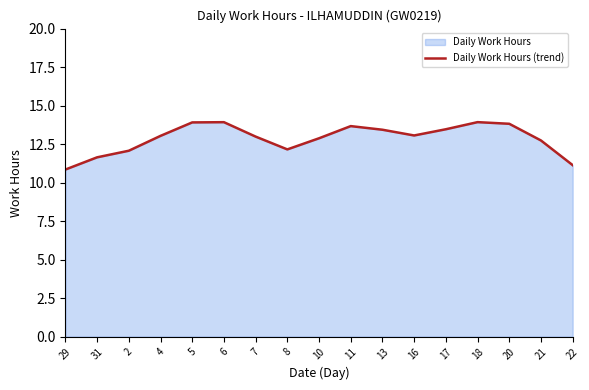

True or false: there are more than 1 points higher than both neighbors.

True